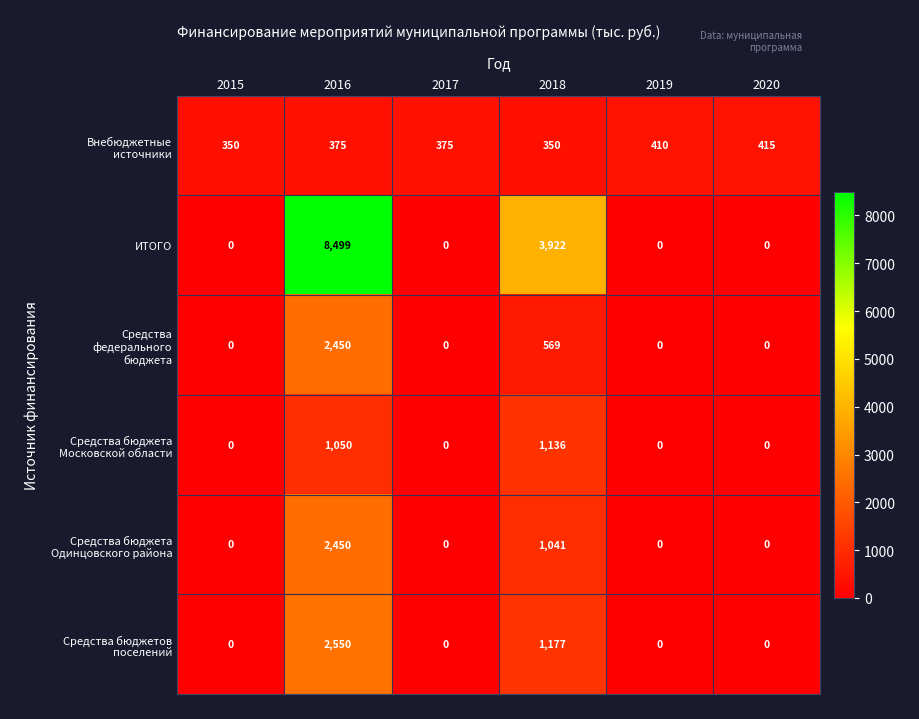

What is the difference between the highest and lowest values at 2018?

3572